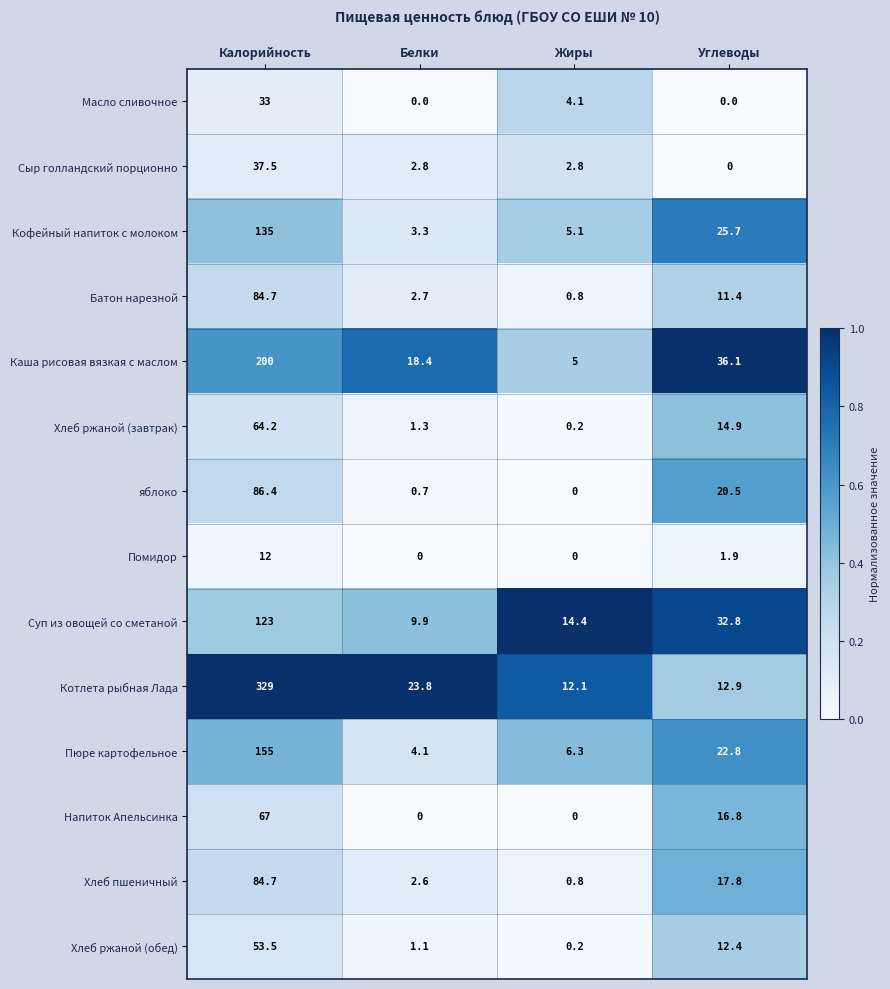

What is the highest value of the Хлеб ржаной (обед) series?

53.5